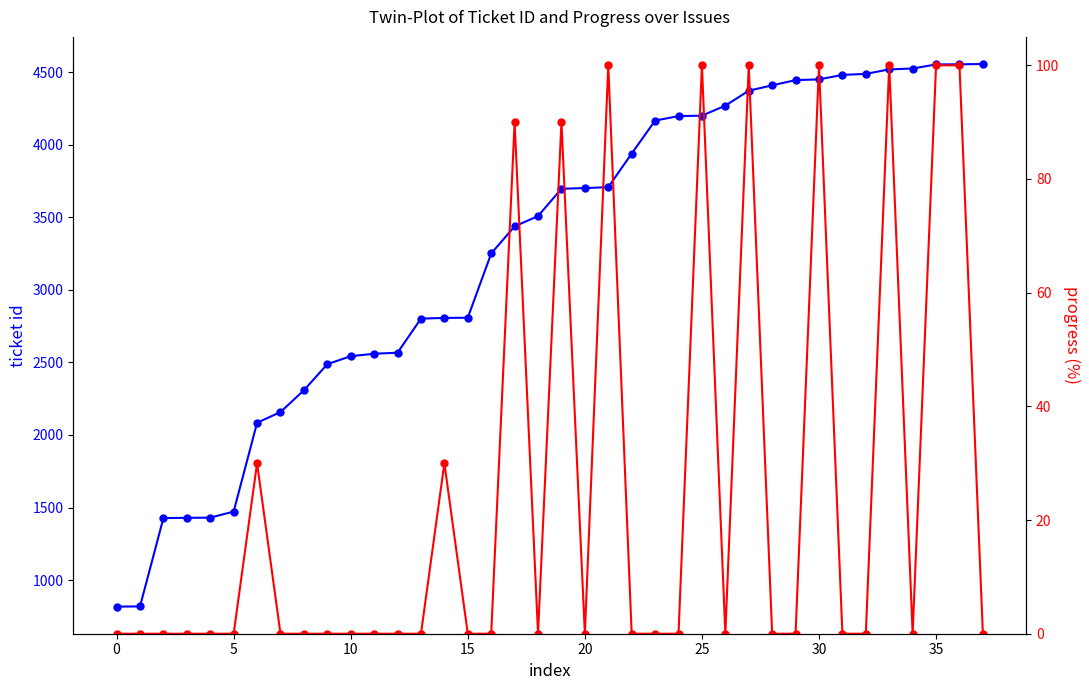

What is the difference between the maximum and second lowest values in the progress (%) series?

100